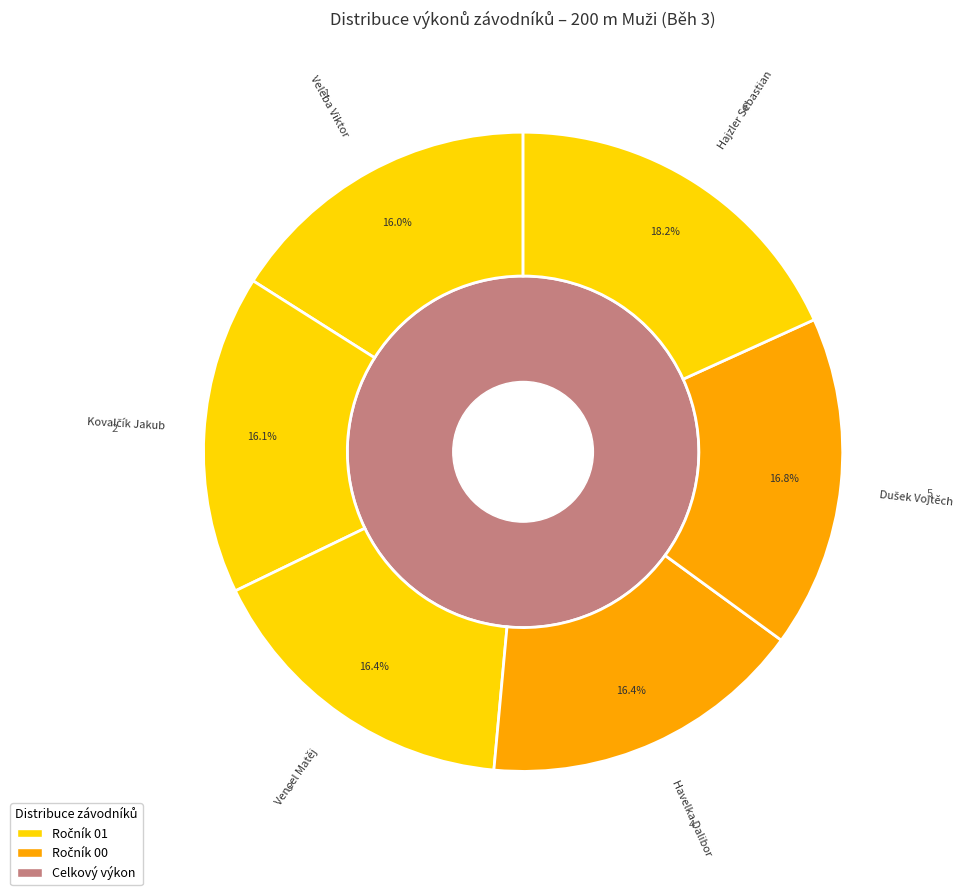

Which has a higher value, Kovalčík Jakub or Vencel Matěj?

Vencel Matěj